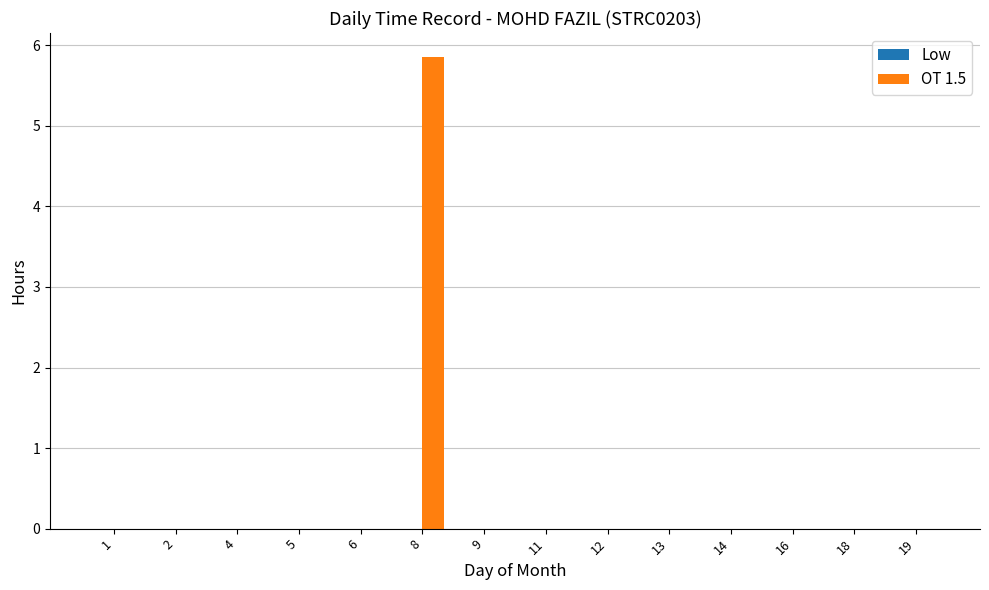

At which category does the chart reach its peak across all series?

8